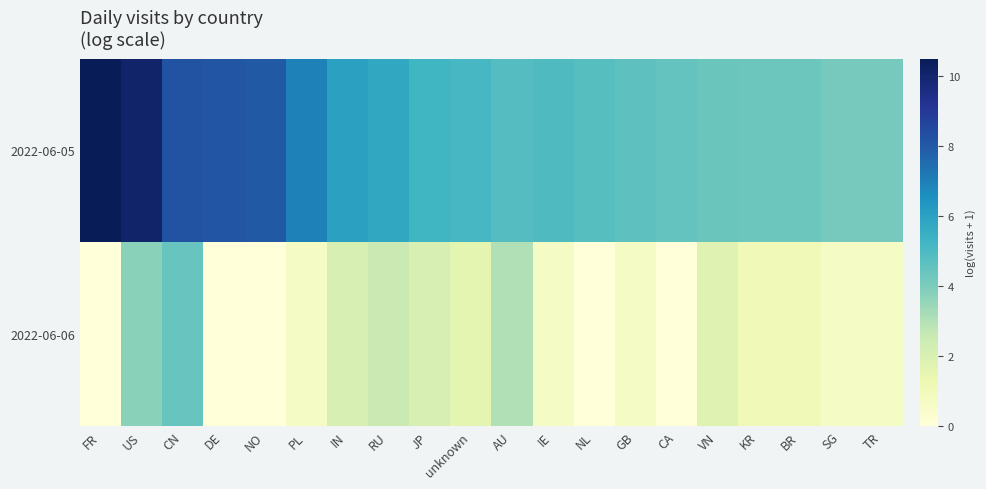

Reading left to right, transcribe all the data shown in this chart.

2022-06-05: FR=10.5	US=10.1	CN=8.2	DE=8.1	NO=8.0	PL=7.0	IN=6.0	RU=5.8	JP=5.2	unknown=5.1	AU=4.8	IE=4.9	NL=4.8	GB=4.6	CA=4.5	VN=4.3	KR=4.3	BR=4.3	SG=4.1	TR=4.1
2022-06-06: FR=0.0	US=3.8	CN=4.4	DE=0.0	NO=0.0	PL=0.7	IN=2.1	RU=2.5	JP=2.1	unknown=1.6	AU=3.0	IE=0.7	NL=0.0	GB=0.7	CA=0.0	VN=1.8	KR=1.1	BR=1.1	SG=0.7	TR=0.7